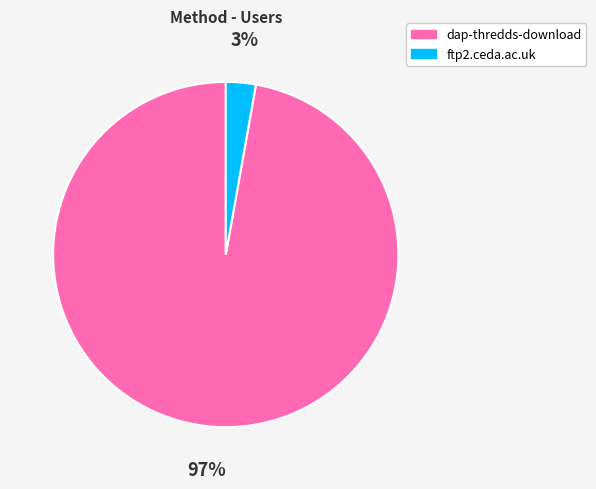

Does any single category account for the majority?

Yes